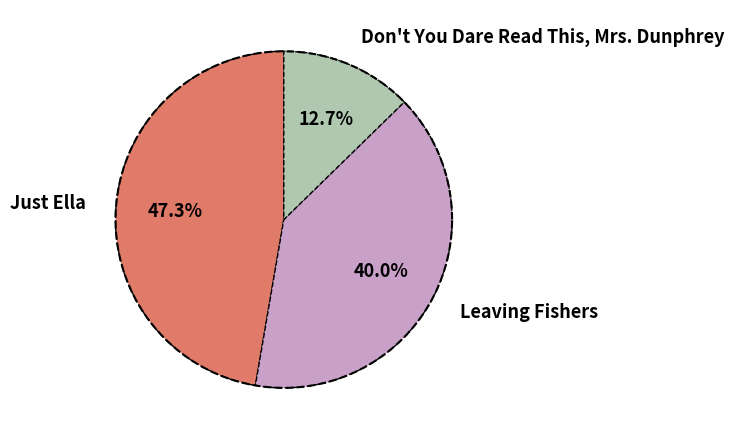

Does Don't You Dare Read This, Mrs. Dunphrey account for over 50% of the chart?

No